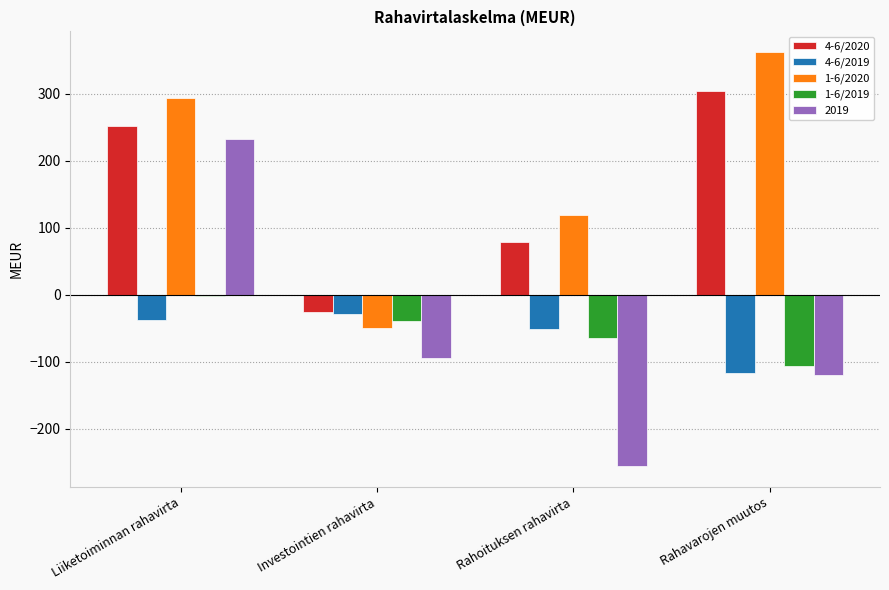

Which category has the highest value in the 4-6/2019 series?

Investointien rahavirta